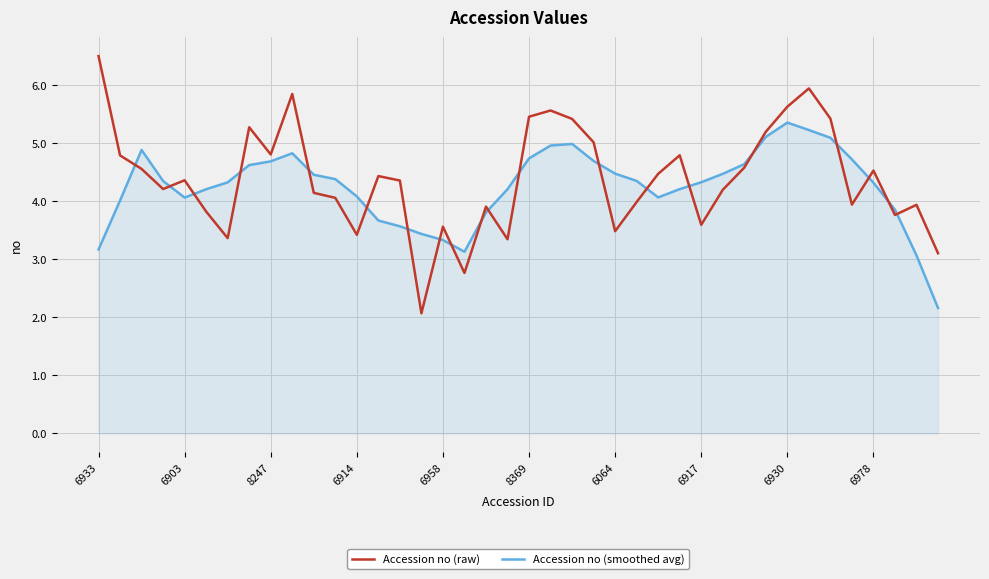

Which series has the widest spread of values?

Accession no (raw)